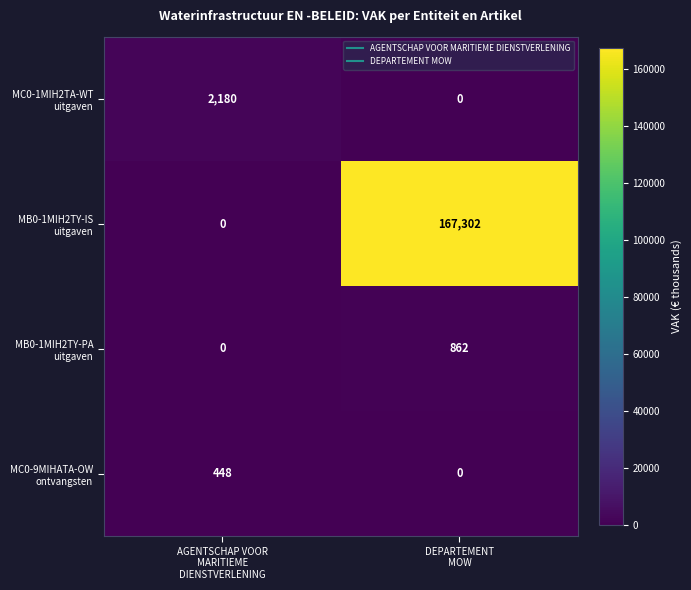

What is the total value across all series at AGENTSCHAP VOOR
MARITIEME
DIENSTVERLENING?

2628